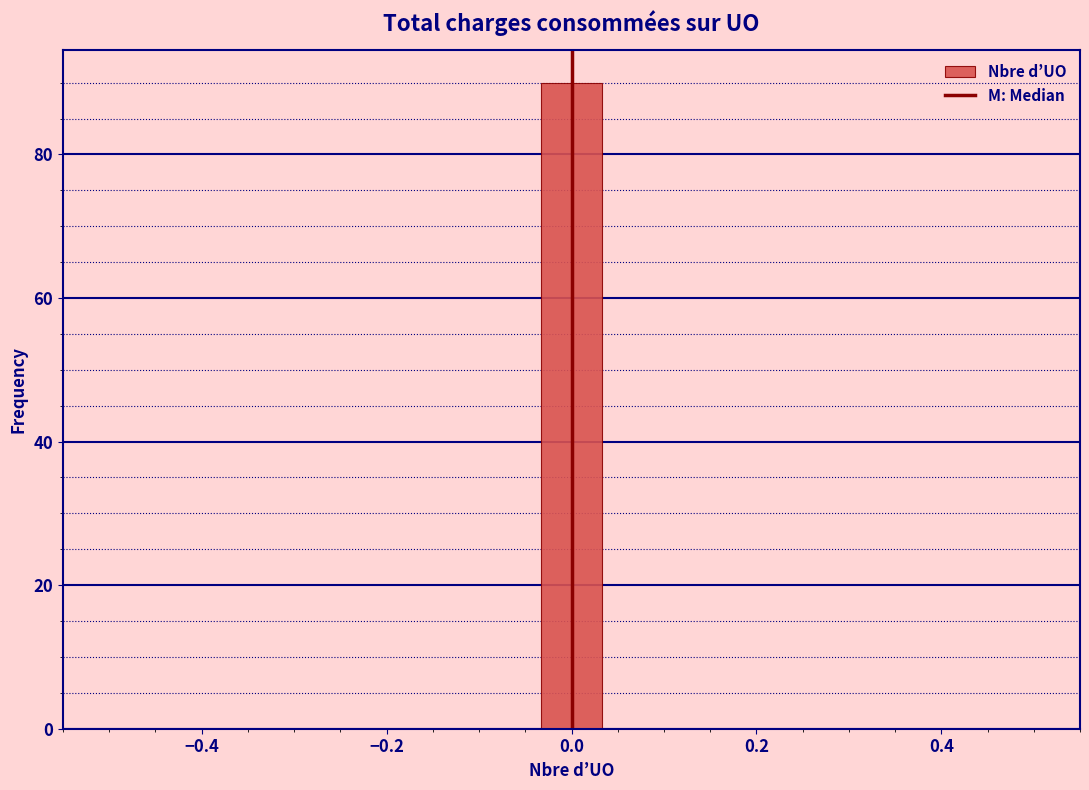

Read against the x-axis, roughly where is the centre of the tallest bar?

0.00